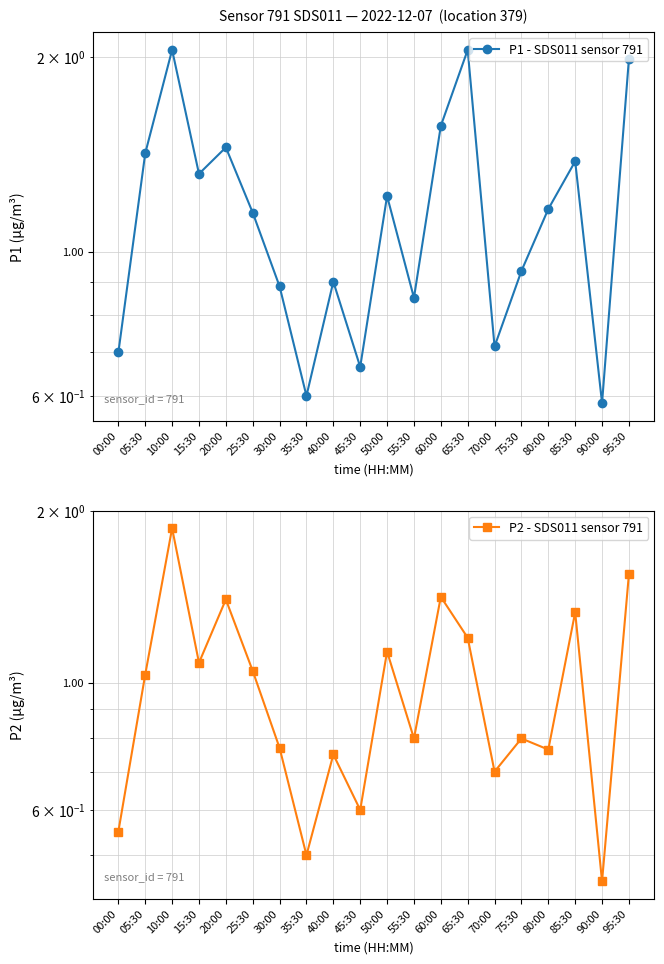

What is the sum of all P2 - SDS011 sensor 791 values?

19.8